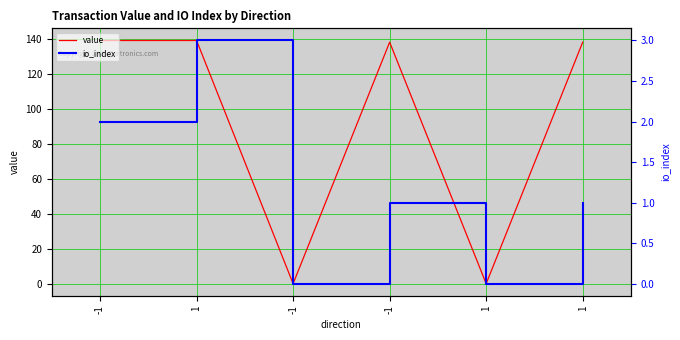

True or false: io_index has more than 0 points higher than both neighbors.

True